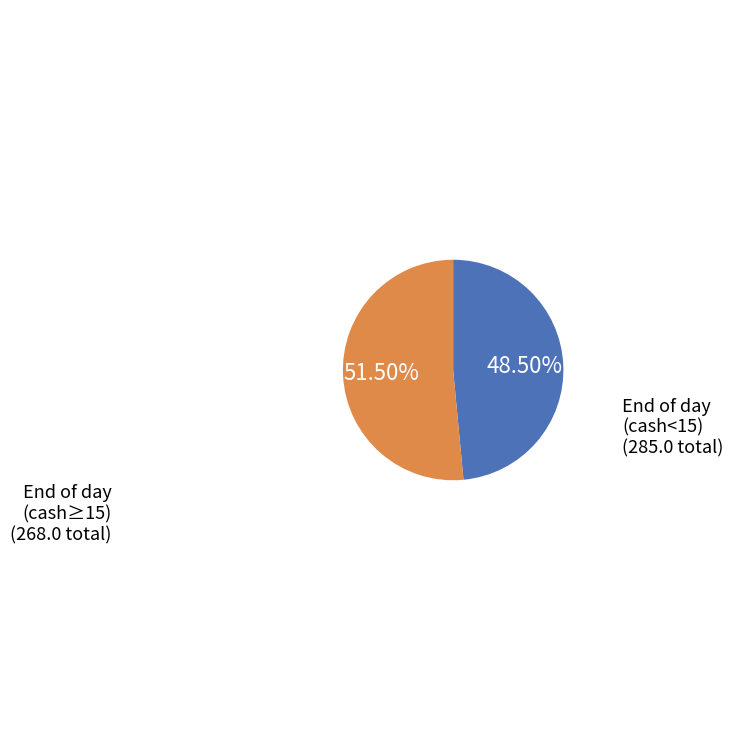

Is there any slice that represents more than half of the pie?

Yes